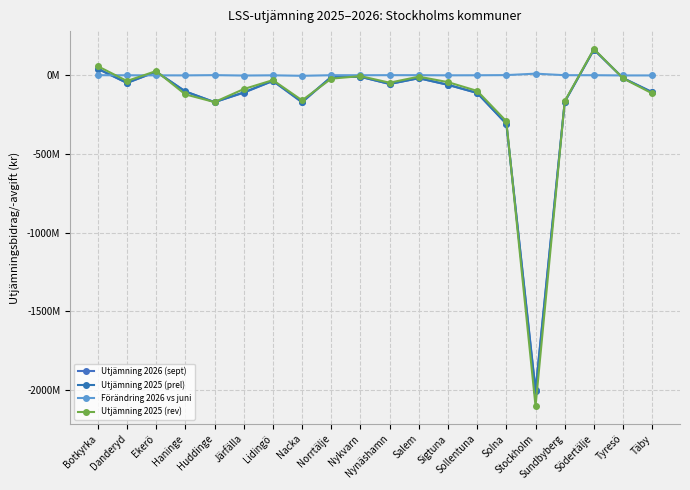

Which category has the highest value across all series?

Södertälje